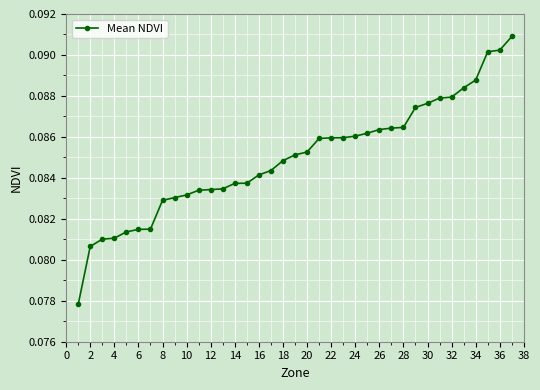

What is the sum of all values?

3.1